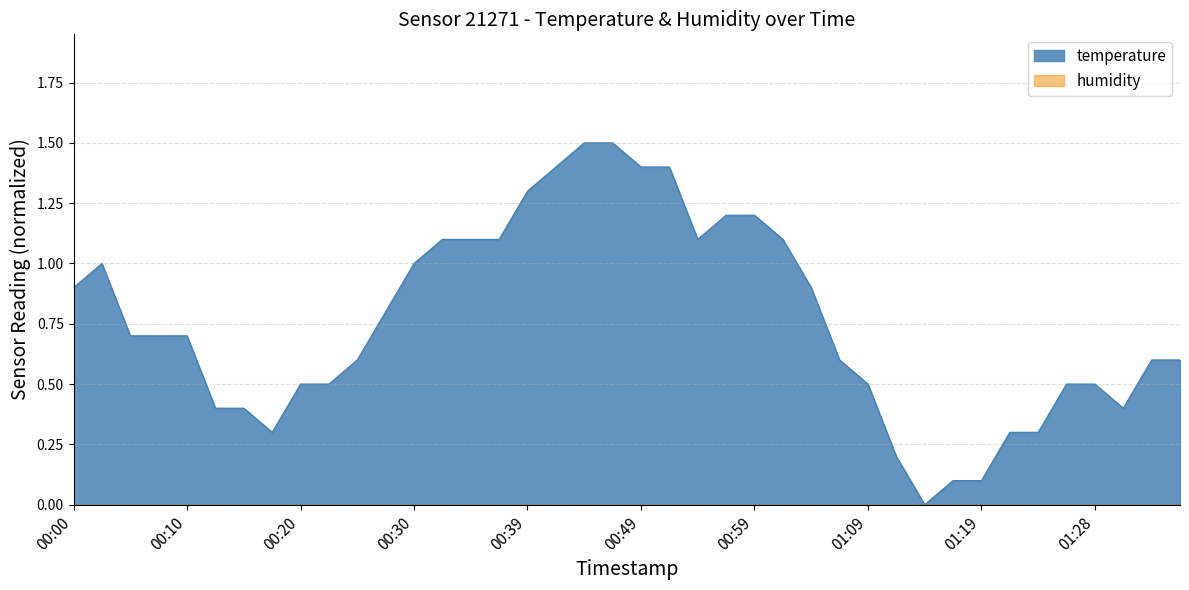

How many lines are shown in the chart?

2